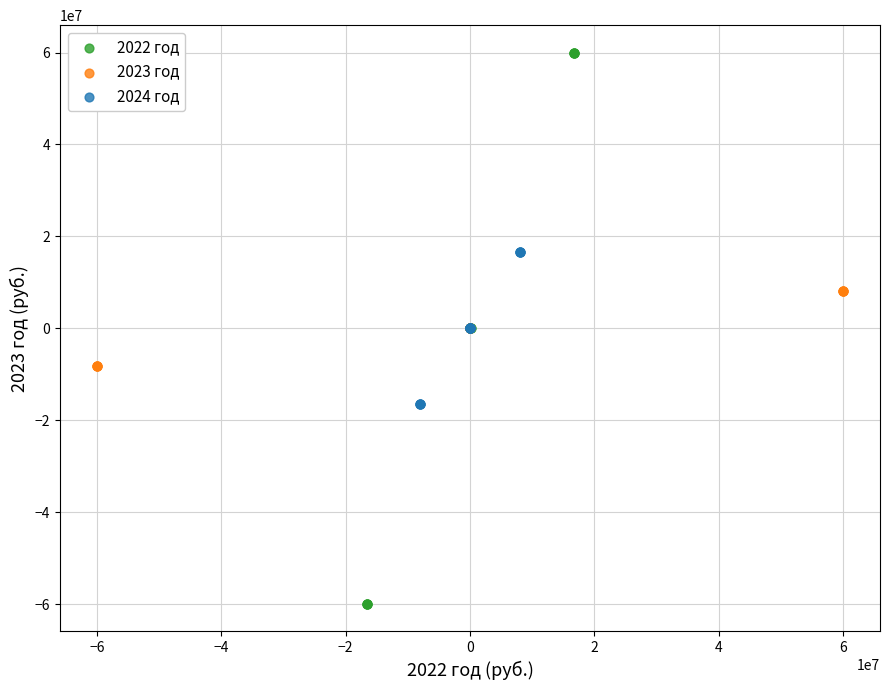

Which series has the widest spread of Y values?

2022 год